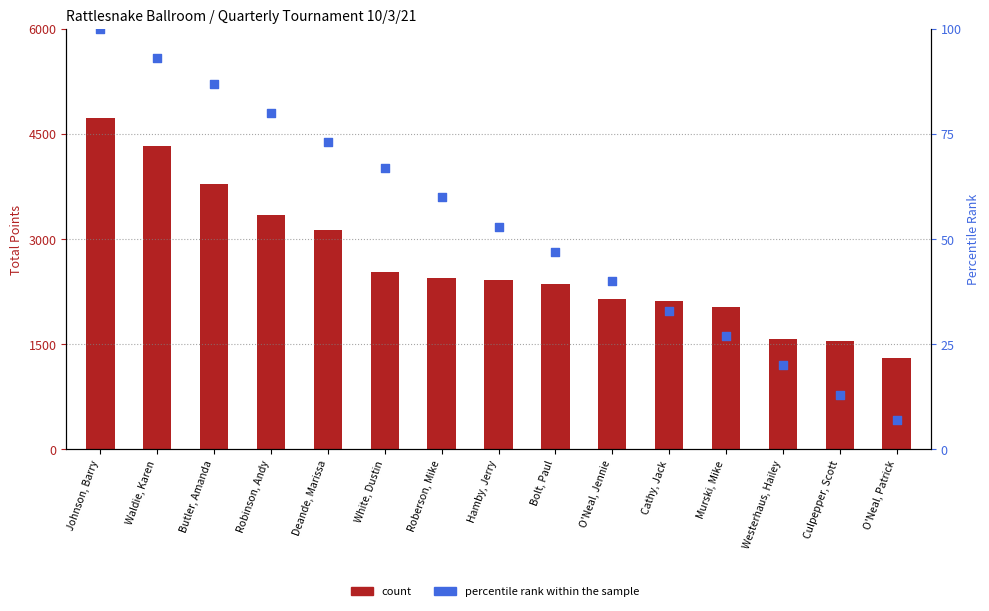

At which category is the sum across all series the highest?

Johnson, Barry